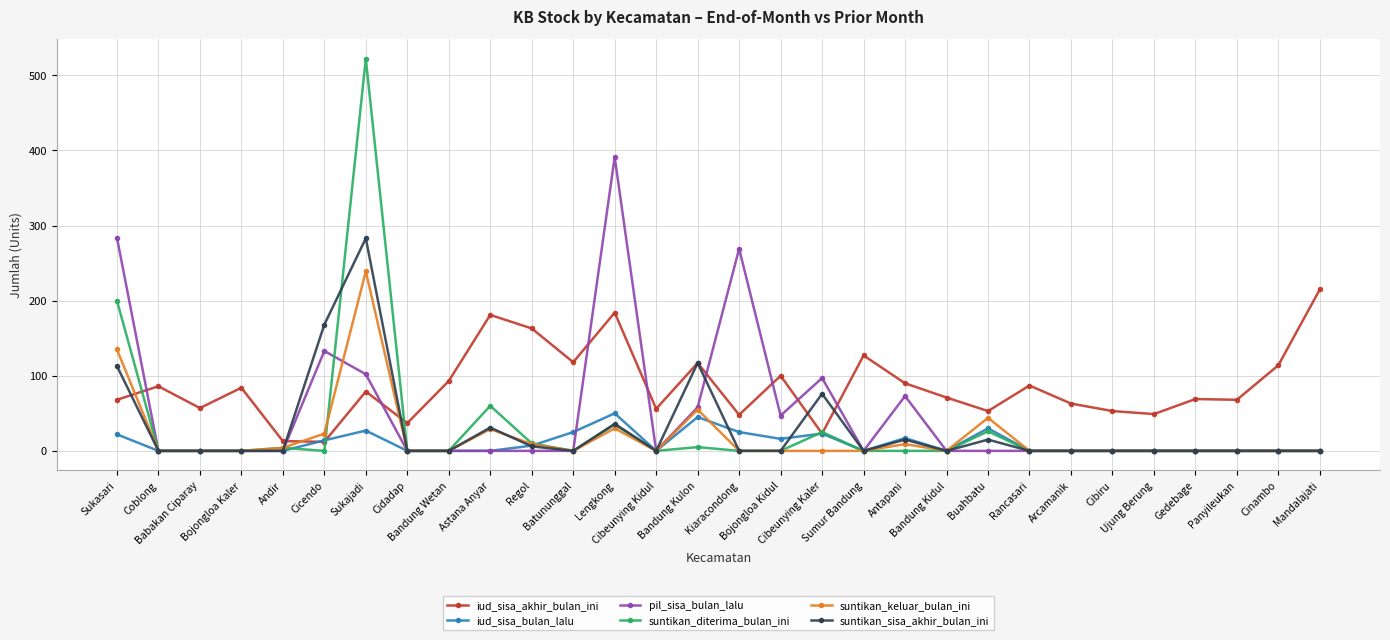

Which category has the highest value in the pil_sisa_bulan_lalu series?

Lengkong